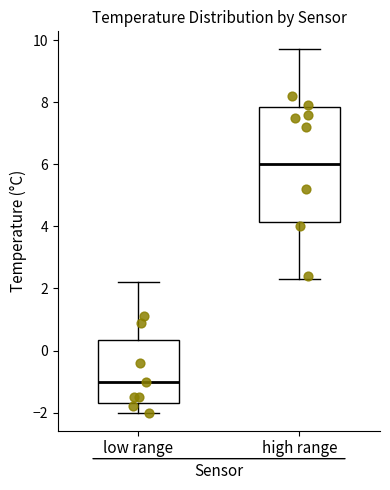

Which box has the lowest median line?

low range